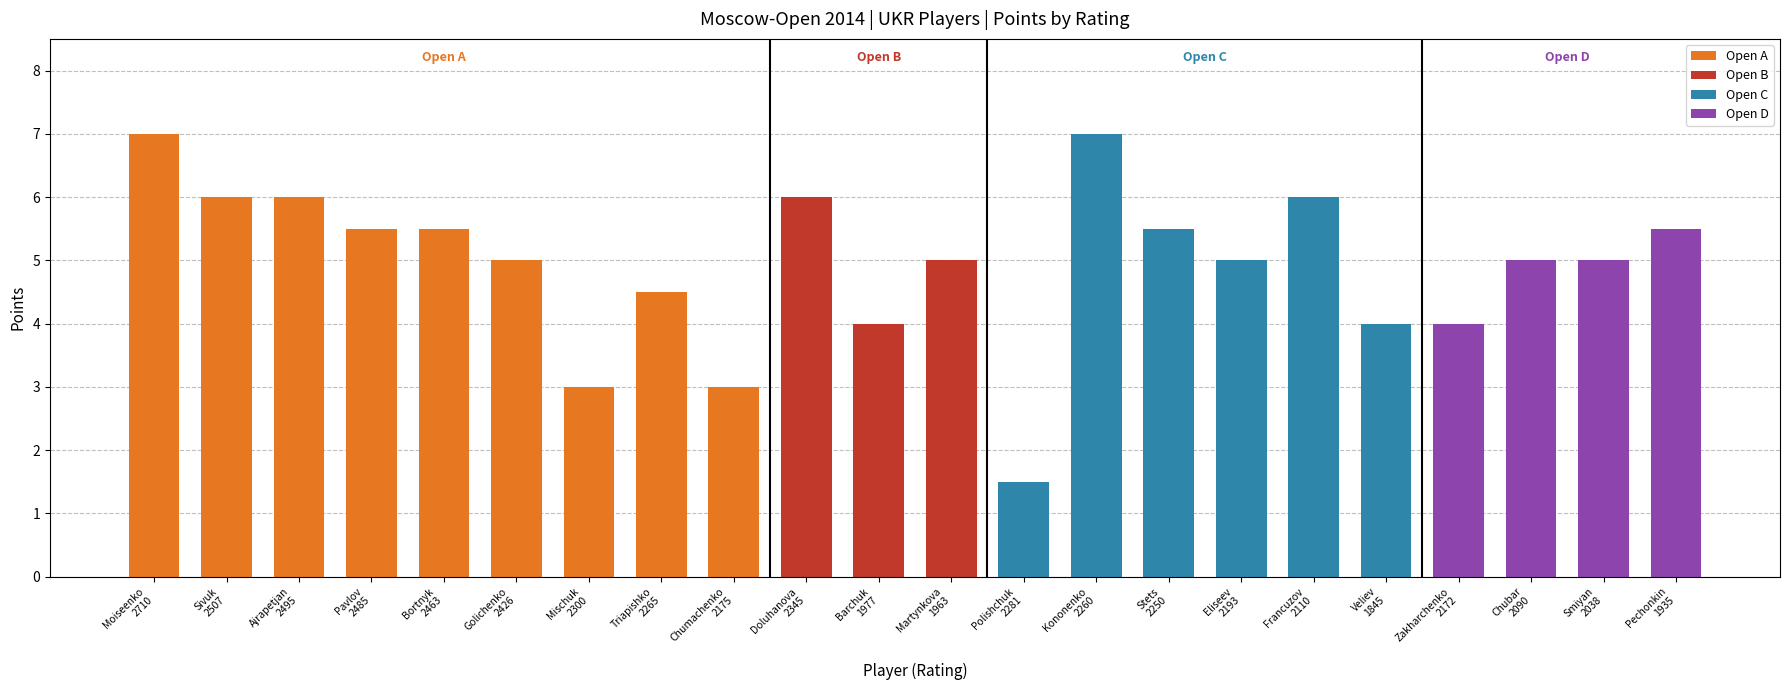

What is the value of the 6th bar from the left?

5.0